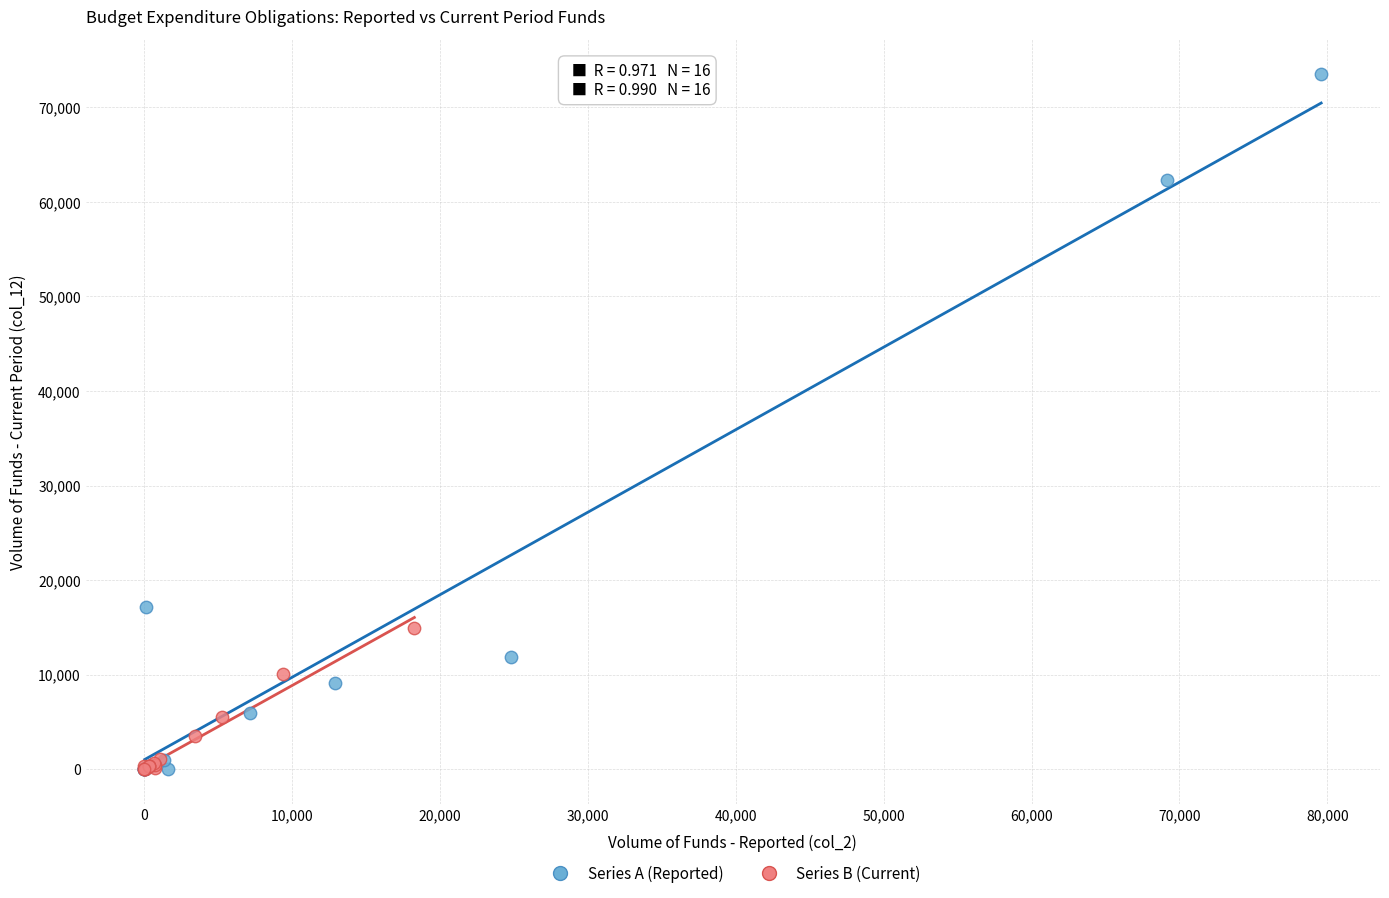

Which series reaches the maximum Y coordinate?

Series A (Reported)